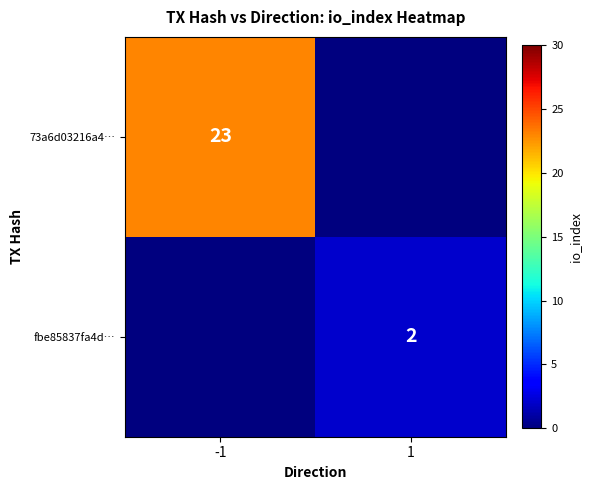

Count the number of categories in the chart.

2